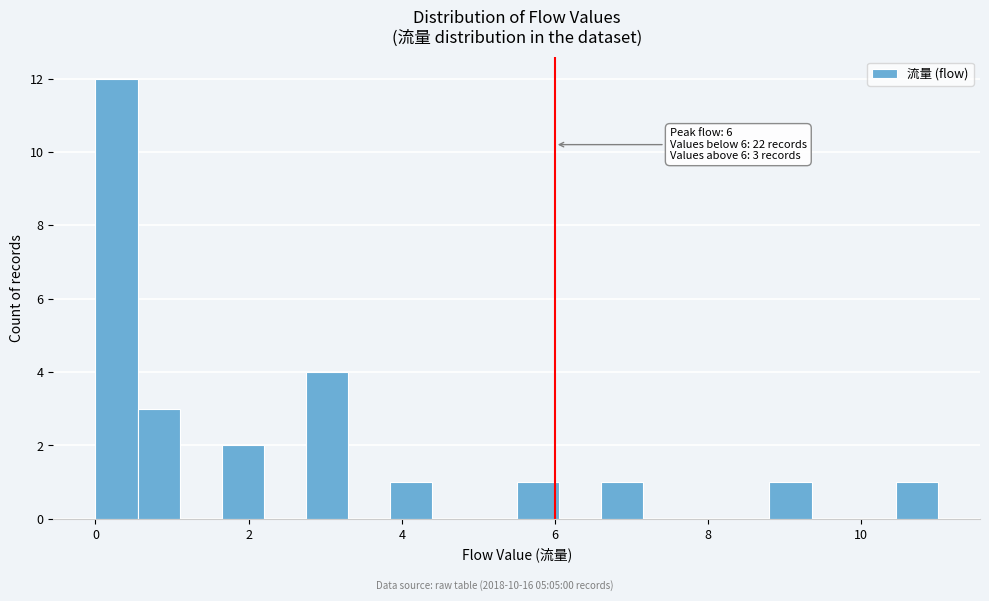

Around what value on the x-axis is the tallest bar? Give the approximate position of its centre, as read against the axis.

0.2